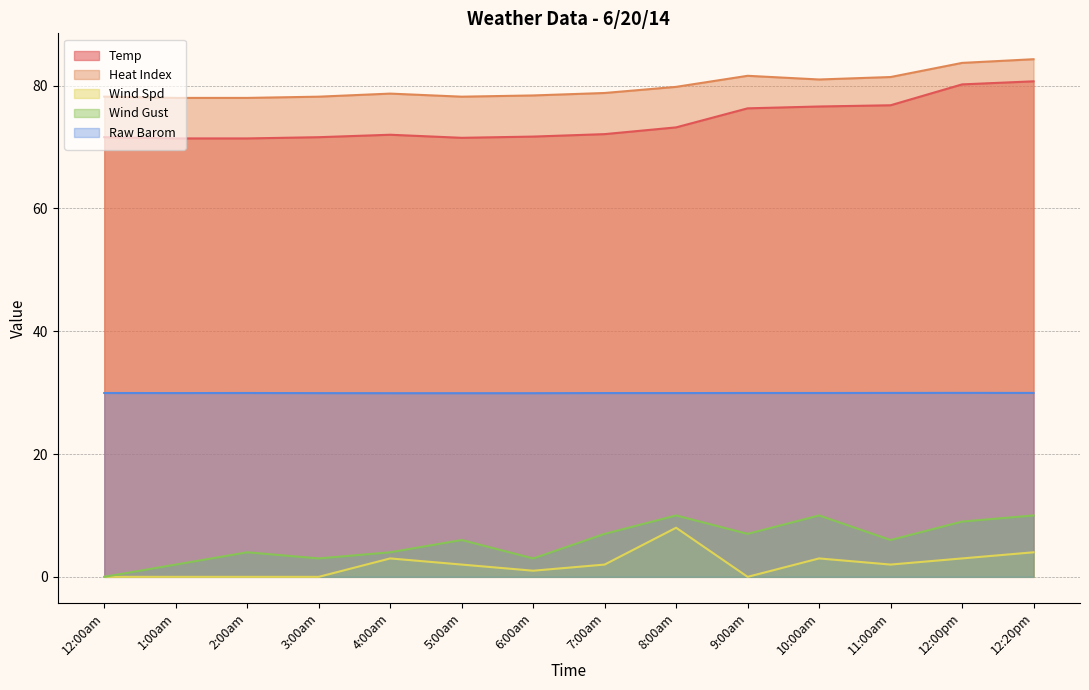

Reading left to right, what are all the values shown in this chart?

Temp: 71.6	71.4	71.4	71.6	72.0	71.5	71.7	72.1	73.2	76.3	76.6	76.8	80.2	80.7
Heat Index: 78.2	78.0	78.0	78.2	78.7	78.2	78.4	78.8	79.8	81.6	81.0	81.4	83.7	84.3
Wind Spd: 0.0	0.0	0.0	0.0	3.0	2.0	1.0	2.0	8.0	0.0	3.0	2.0	3.0	4.0
Wind Gust: 0.0	2.0	4.0	3.0	4.0	6.0	3.0	7.0	10.0	7.0	10.0	6.0	9.0	10.0
Raw Barom: 29.9	29.9	29.9	29.9	29.9	29.9	29.9	29.9	29.9	29.9	29.9	29.9	30.0	29.9